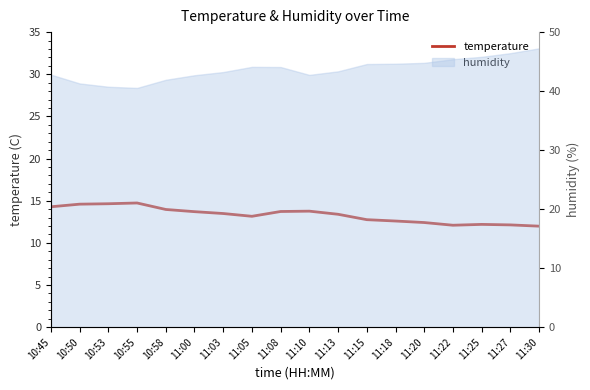

What is the average value?

13.3